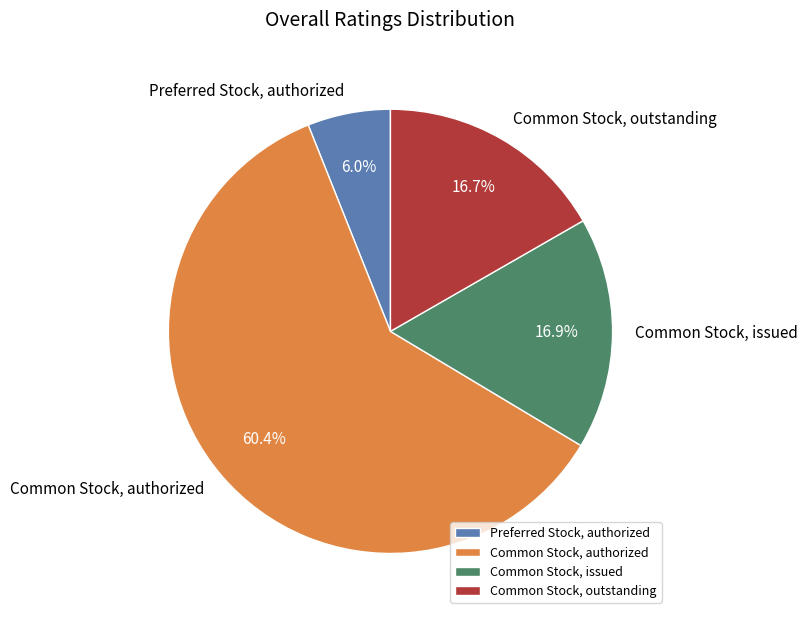

Approximately how many times larger is the value at Common Stock, outstanding compared to Common Stock, issued?

1.0